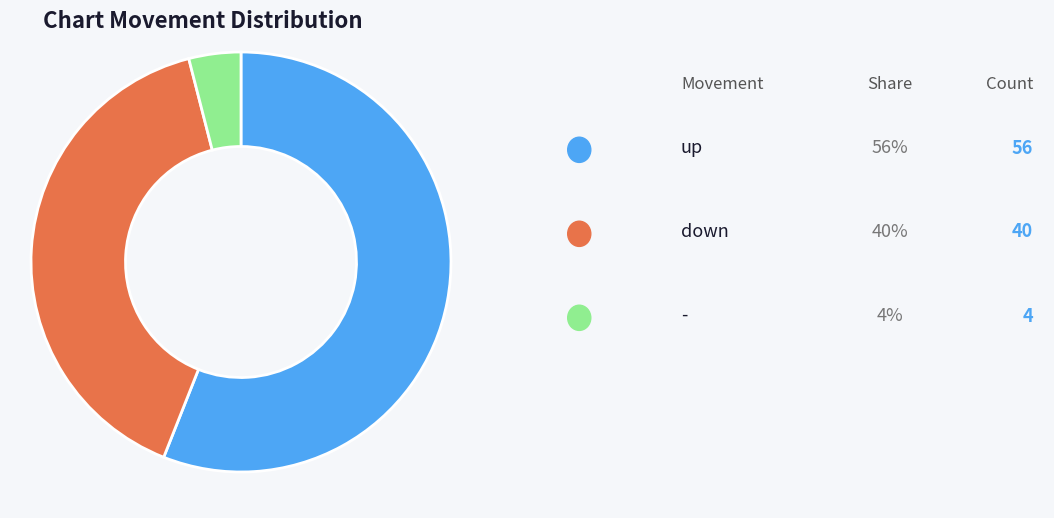

Is there a majority slice in this chart?

Yes